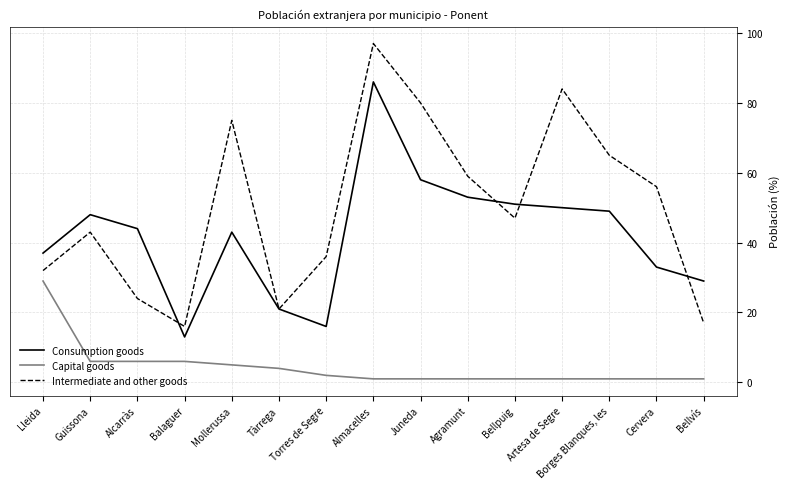

What is the difference between the highest and lowest values at Torres de Segre?

34